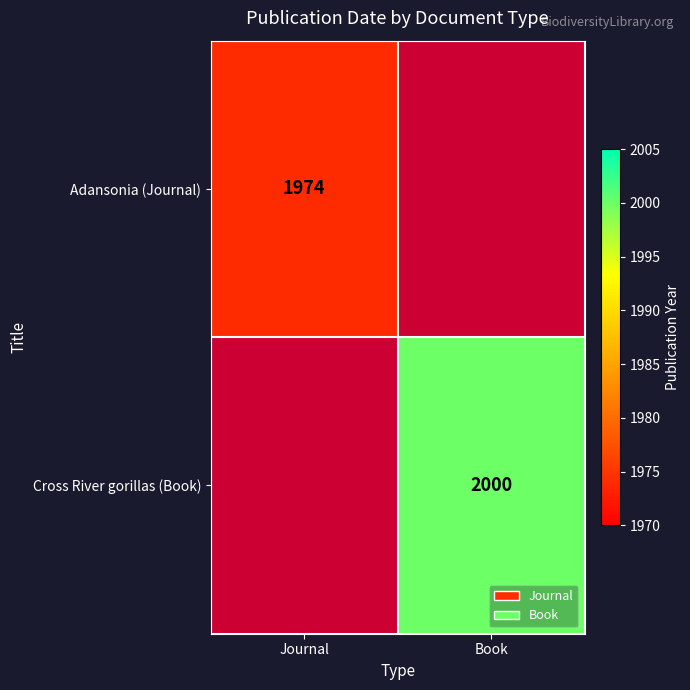

The Adansonia (Journal) series shows 1974 at Journal. True or false?

True